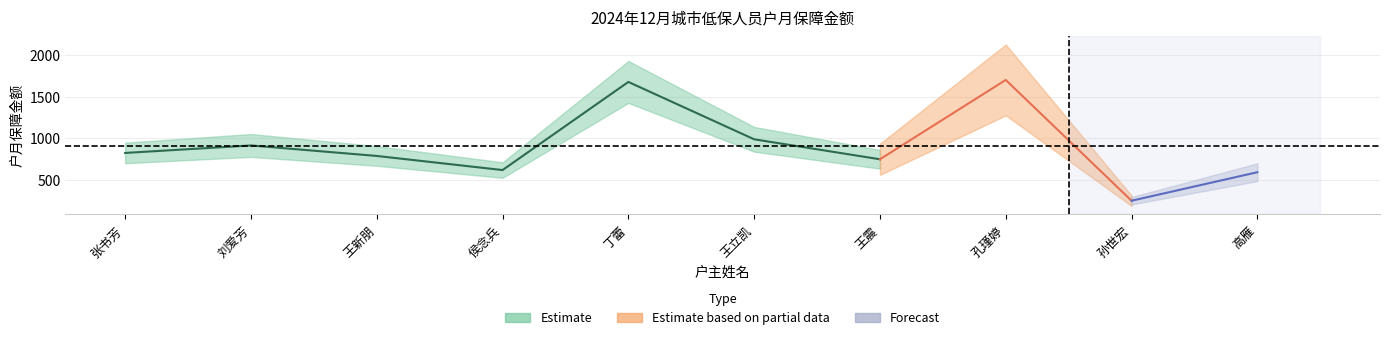

Where is Estimate nearest to the value 976?

王立凯